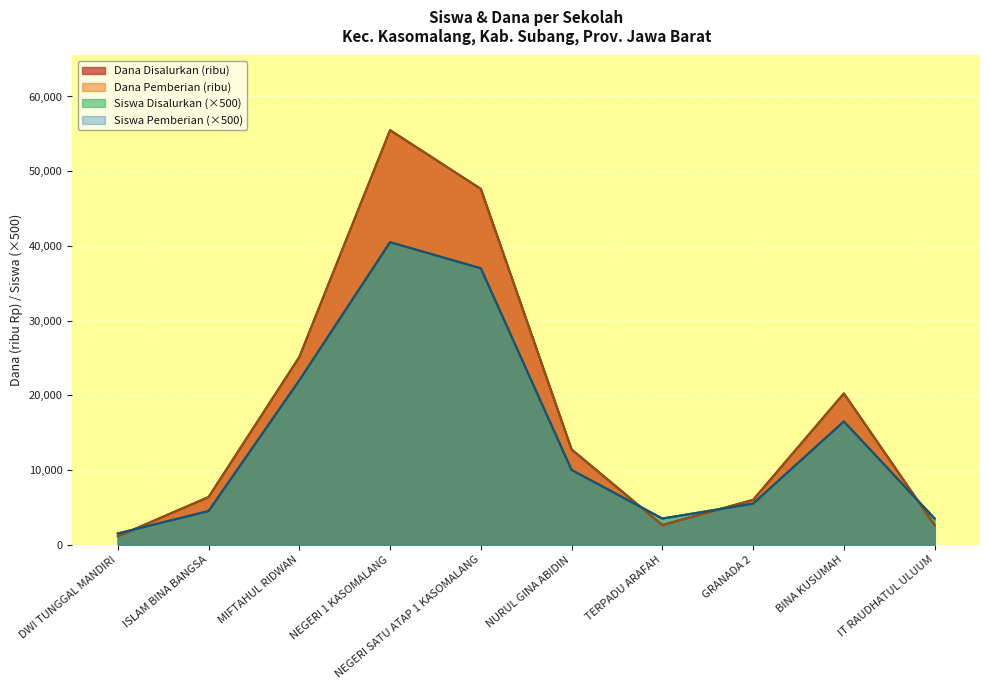

What is the smallest value displayed?

1125